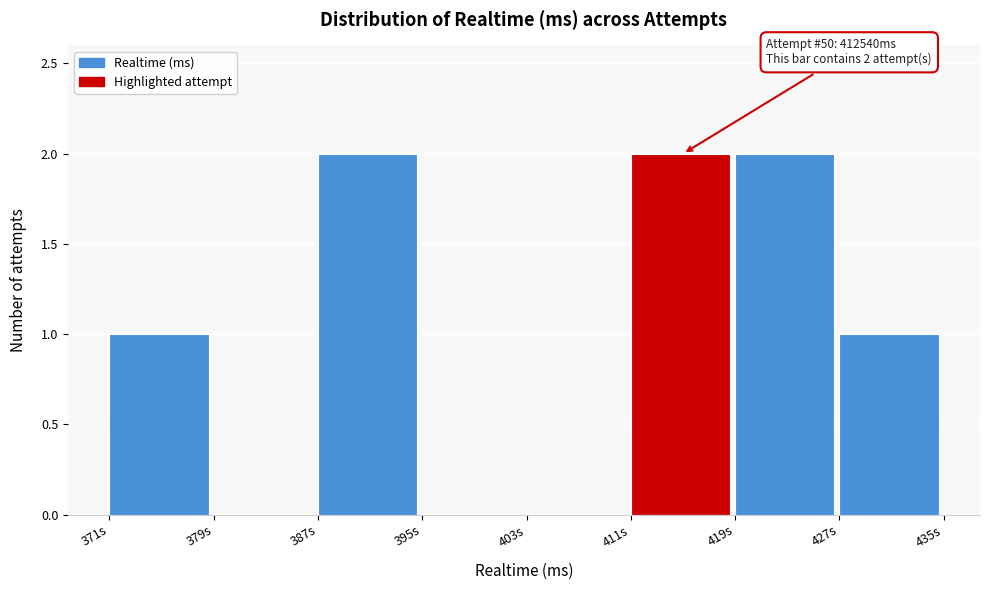

Reading left to right, extract all data points from this chart.

371s=1	379s=0	387s=2	395s=0	403s=0	411s=2	419s=2	427s=1